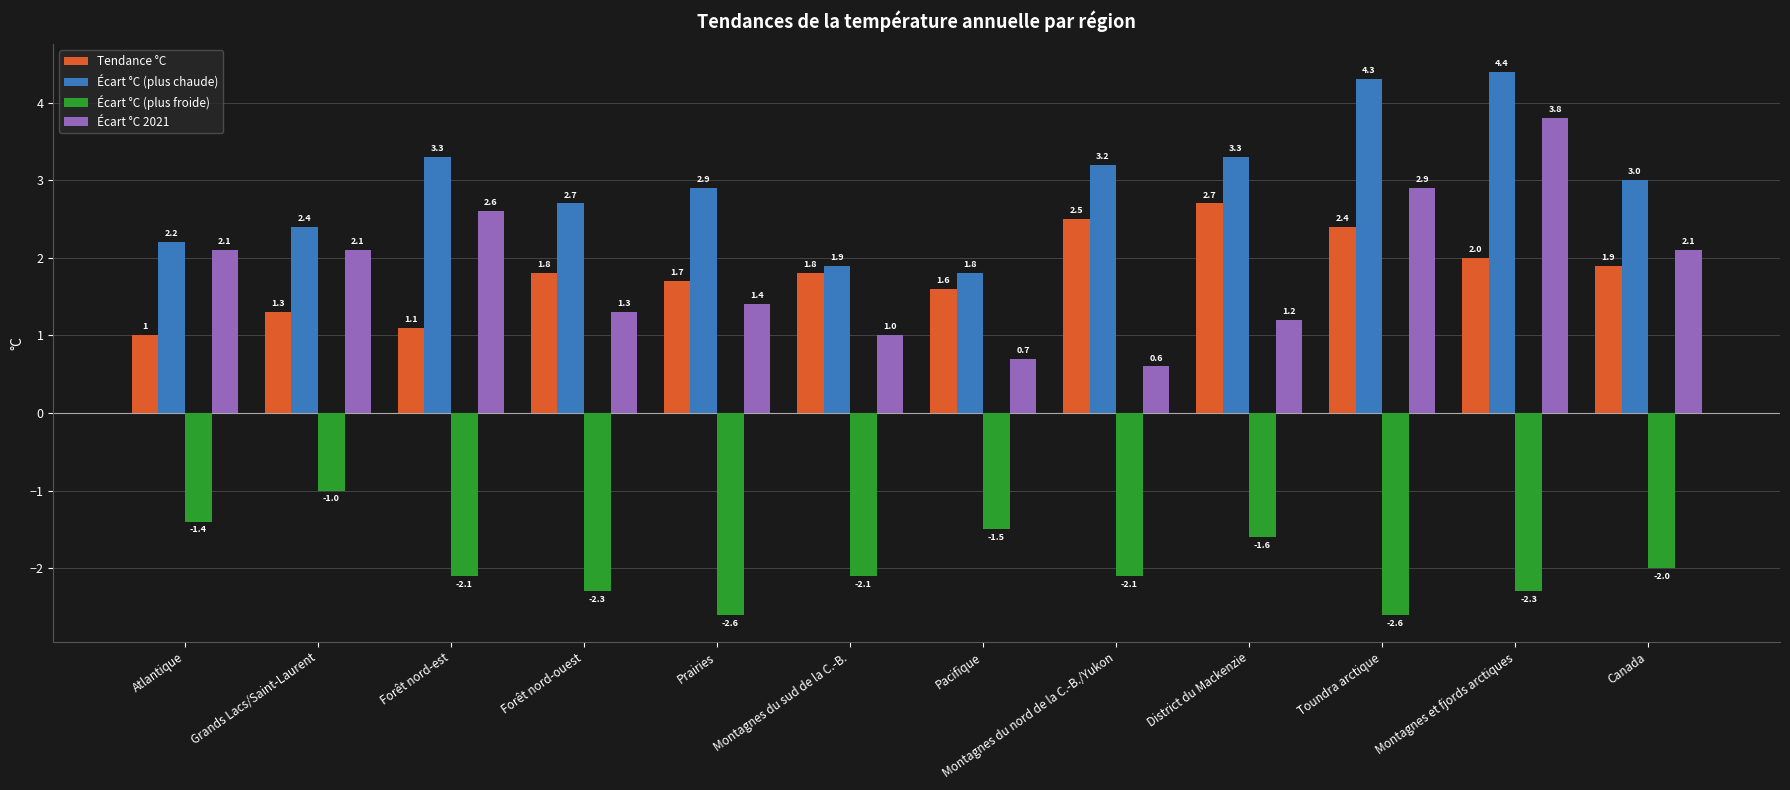

What is the label of the 10th bar from the left?

Toundra arctique